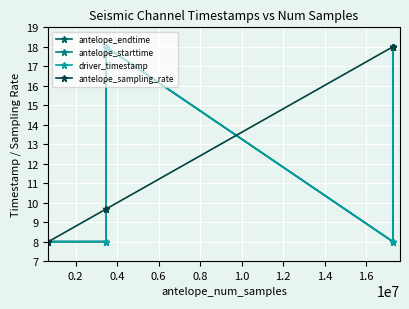

At which label does antelope_endtime first exceed 17?

0.4